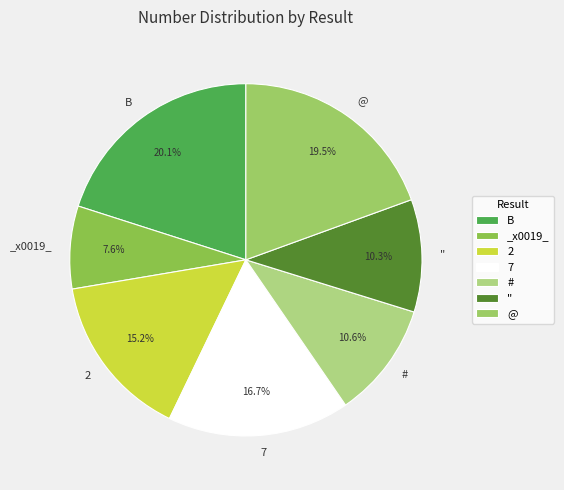

Which category has the smallest portion of the pie?

_x0019_